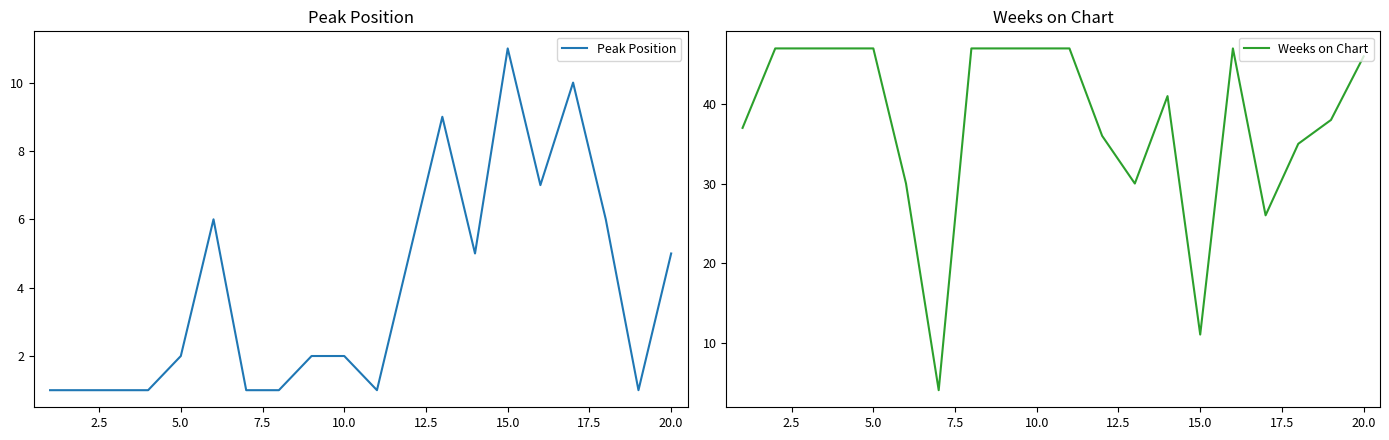

At which label does Peak Position reach its peak?

15.0